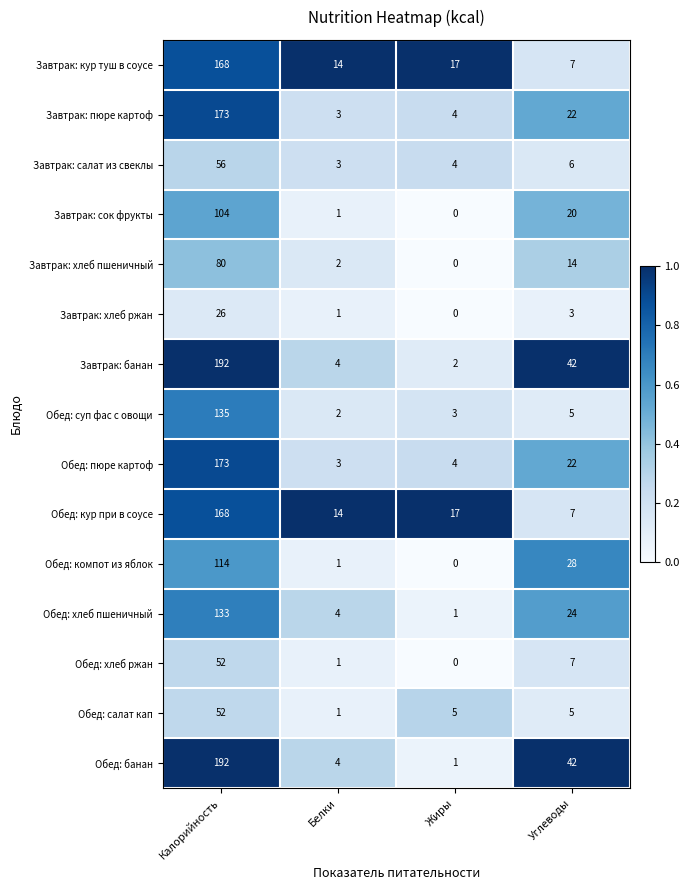

What is the maximum value shown in the chart?

192